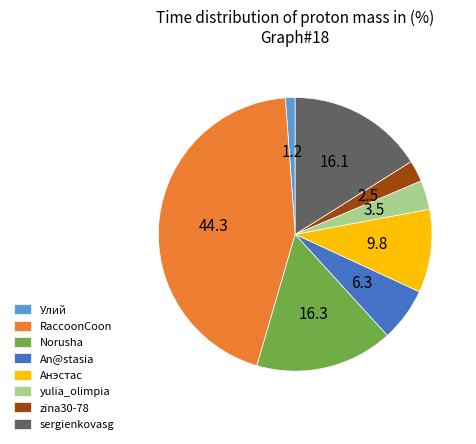

Count the number of slices in the pie.

8